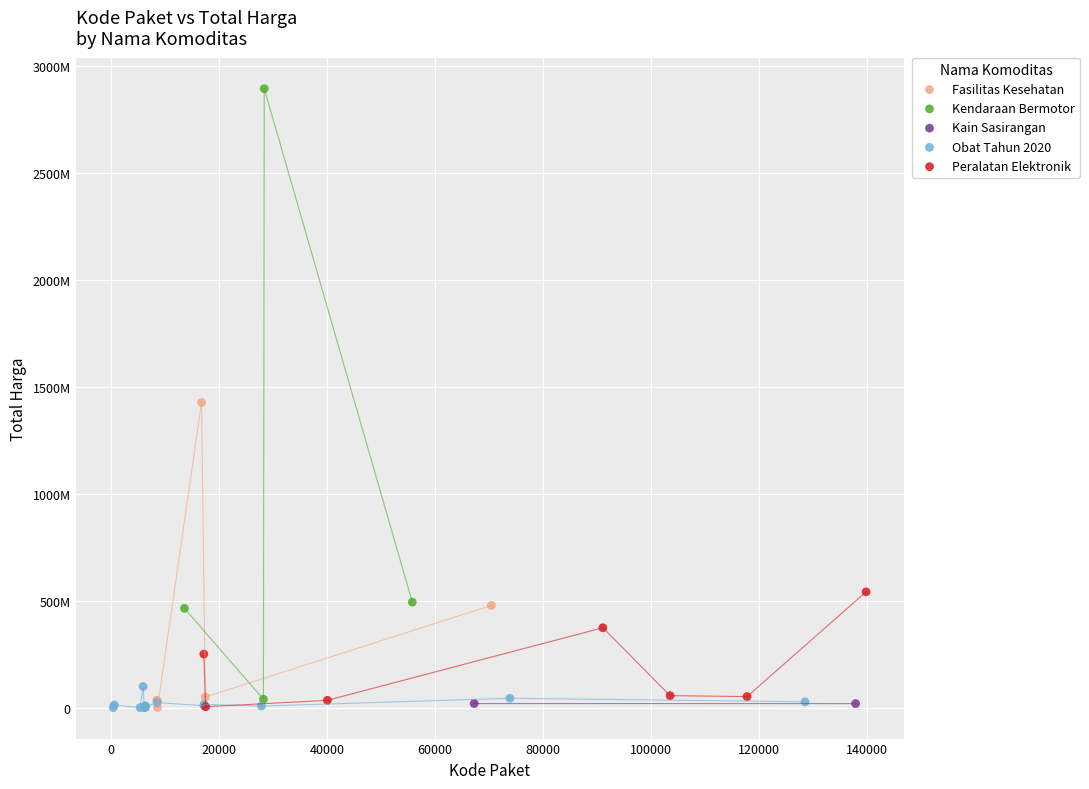

Which series has the widest spread of Y values?

Kendaraan Bermotor